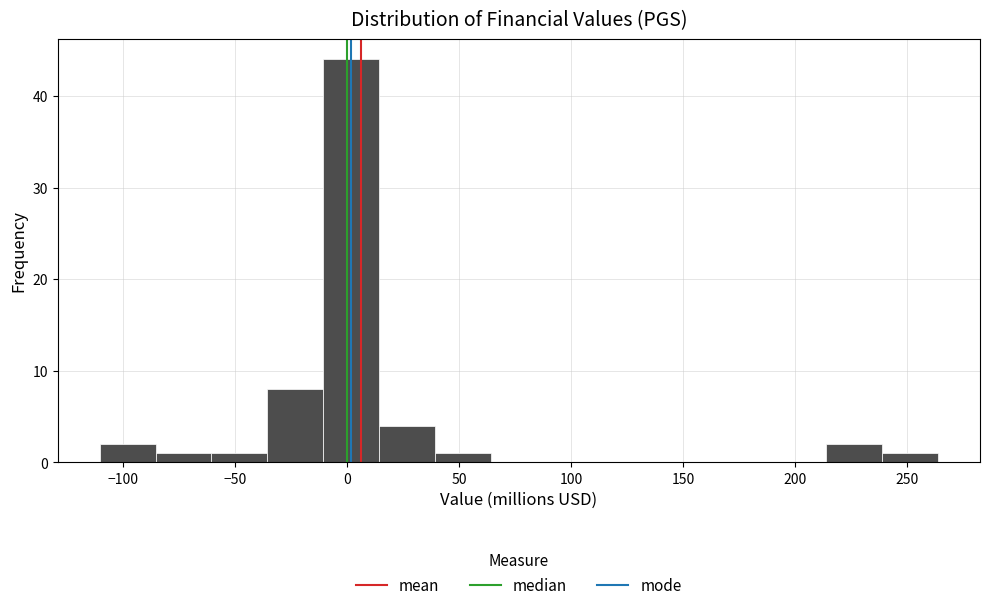

Which range on the x-axis has the tallest bar?

-10 to 15